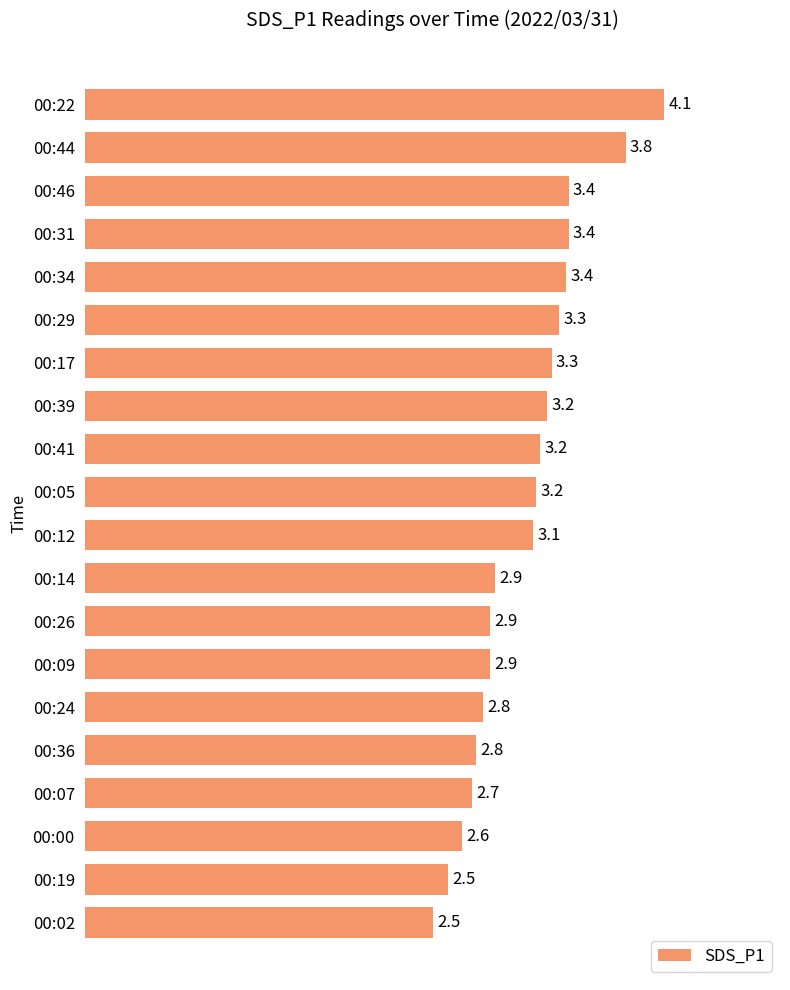

Which has a higher value, 00:05 or 00:34?

00:34